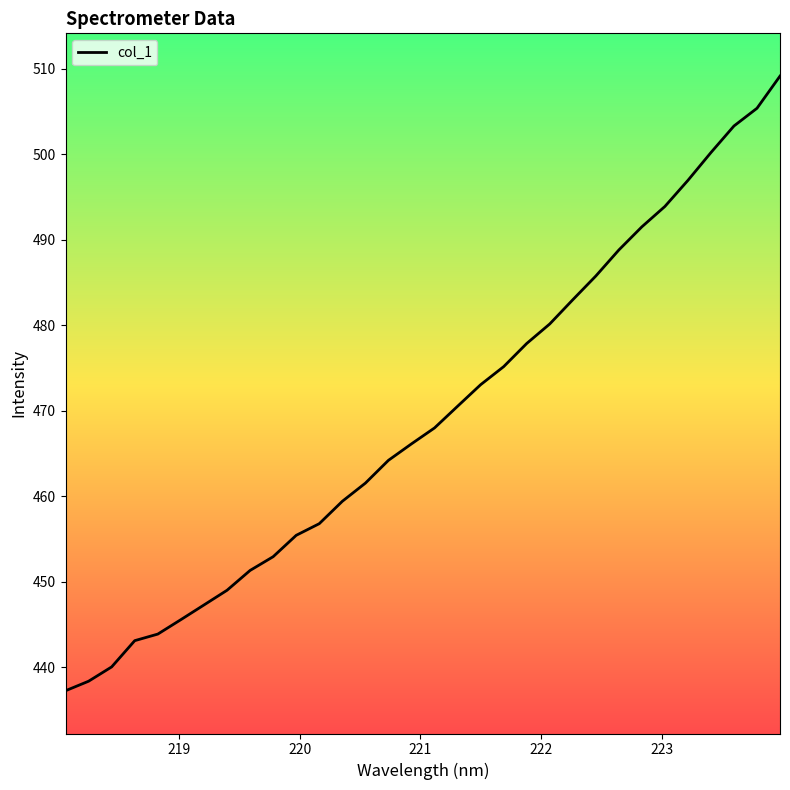

What is the minimum value shown in the chart?

437.3